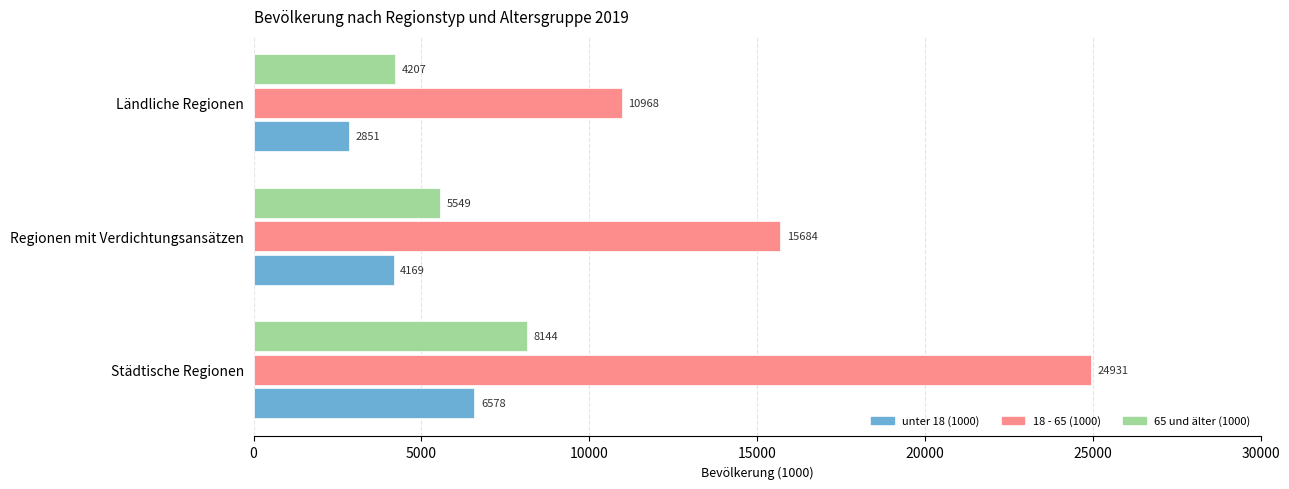

Is the value of unter 18 (1000) at Regionen mit Verdichtungsansätzen greater than the value of 65 und älter (1000) at Regionen mit Verdichtungsansätzen?

No